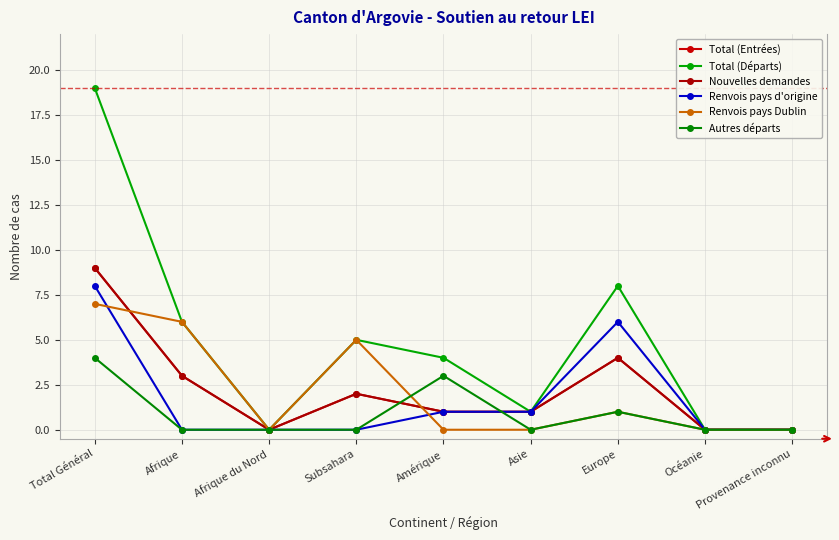

Is this an area chart (filled region under the line)?

No